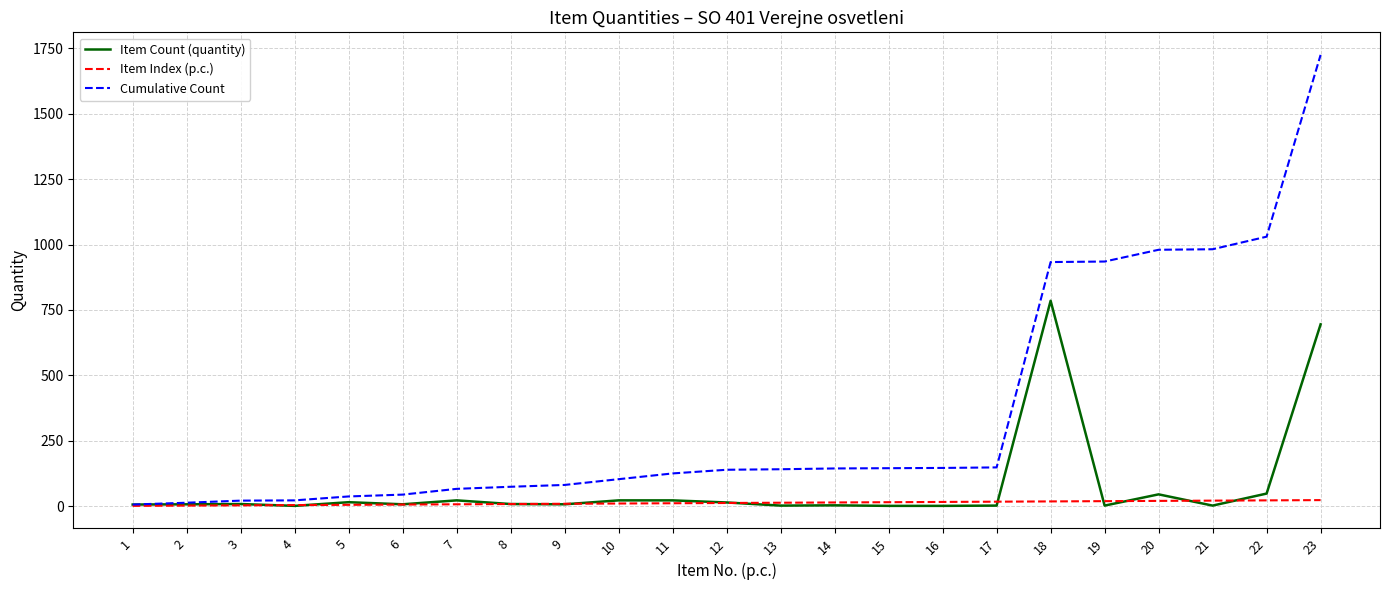

The Cumulative Count series shows 22 at 4. True or false?

True